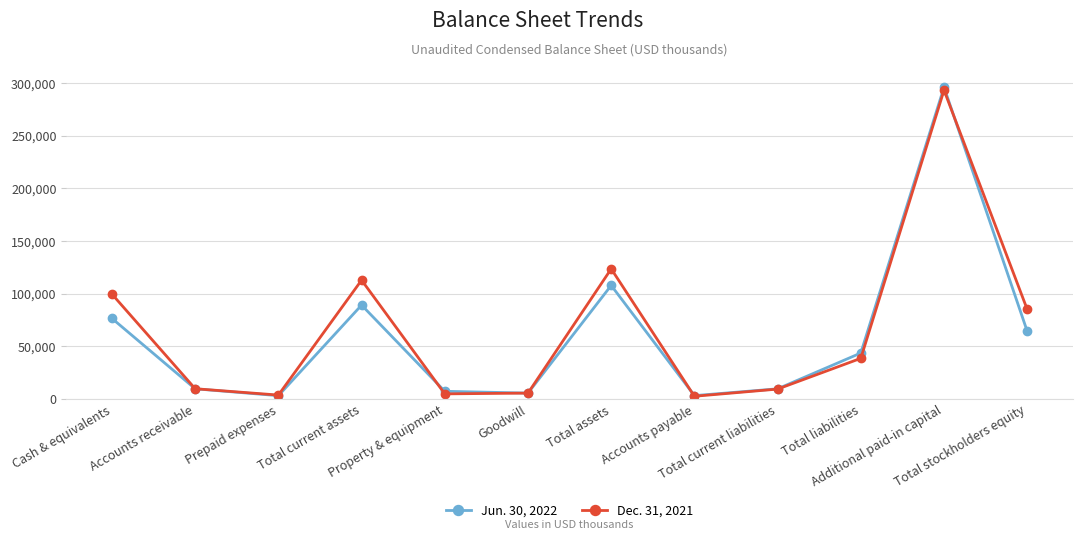

What is the maximum value for Jun. 30, 2022?

295885